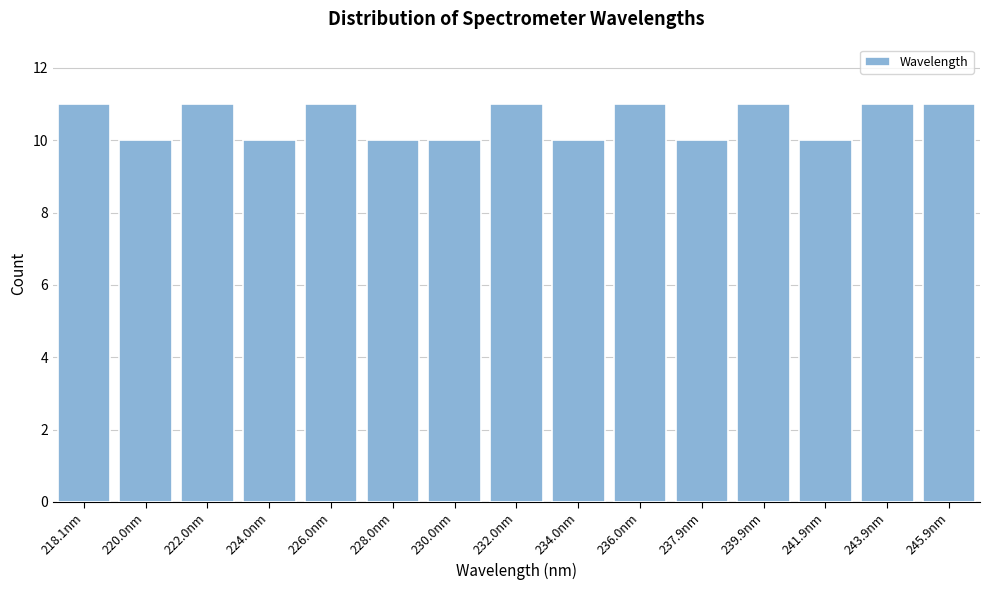

Reading right to left, extract all data points from this chart.

245.9nm=11	243.9nm=11	241.9nm=10	239.9nm=11	237.9nm=10	236.0nm=11	234.0nm=10	232.0nm=11	230.0nm=10	228.0nm=10	226.0nm=11	224.0nm=10	222.0nm=11	220.0nm=10	218.1nm=11